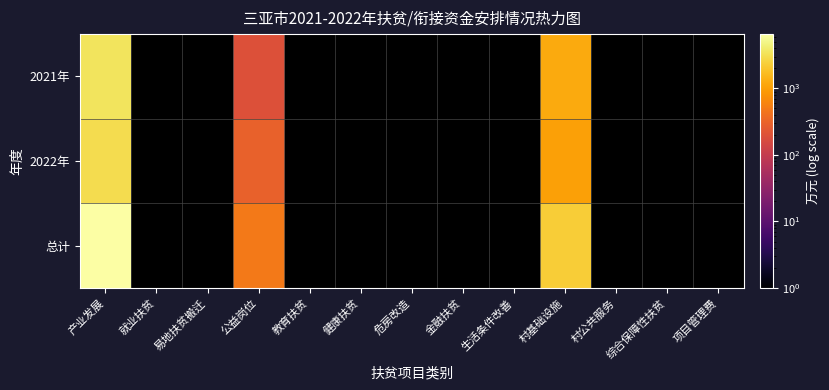

Where is 总计 nearest to the value 3528?

村基础设施